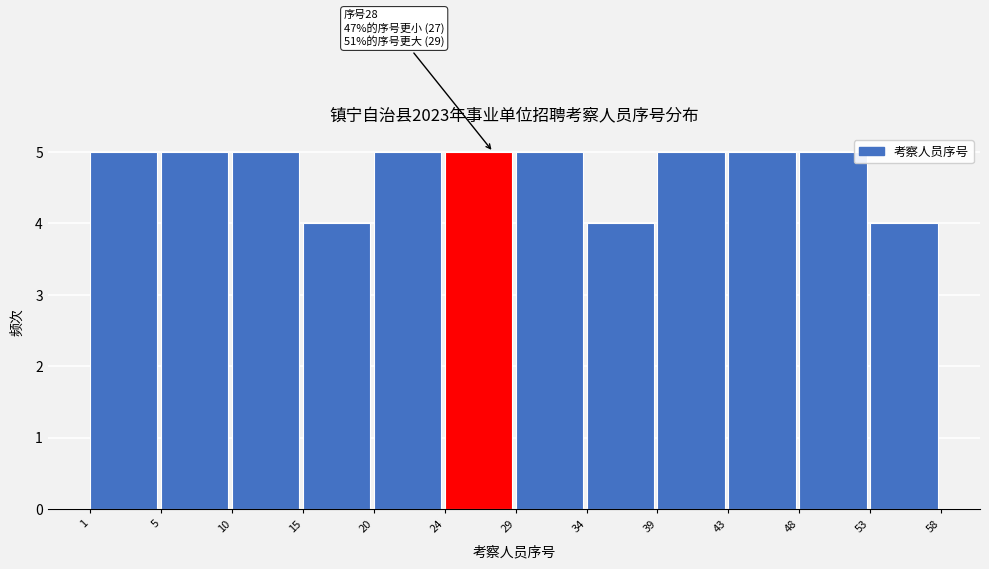

Reading right to left, what are all the values shown in this chart?

4	5	5	5	4	5	5	5	4	5	5	5